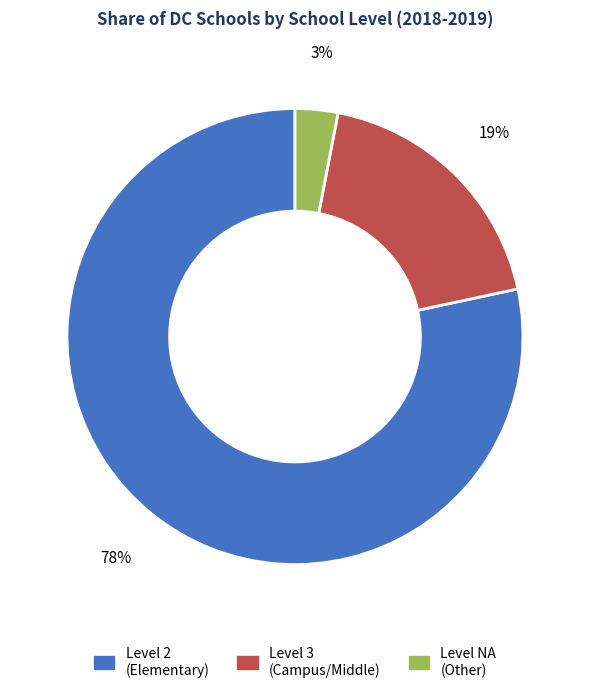

Count the number of slices in the pie.

3